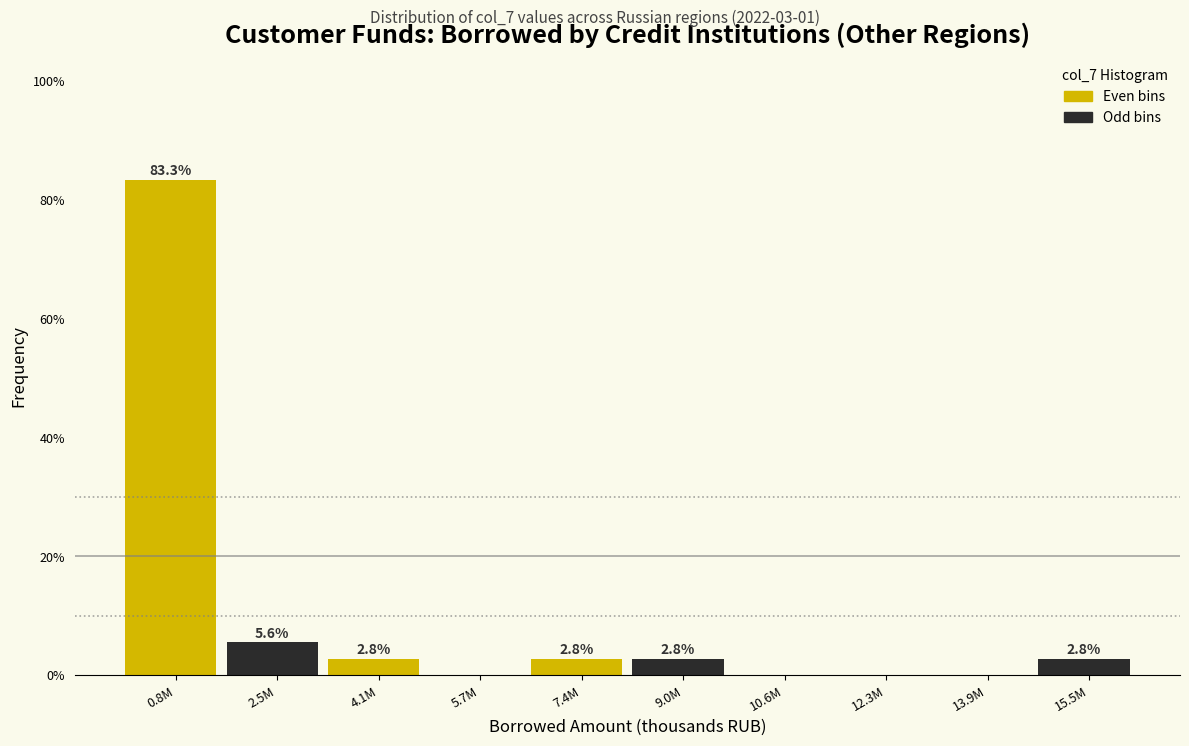

Reading left to right, what are all the values shown in this chart?

0.8M=83.3	2.5M=5.6	4.1M=2.8	5.7M=0.0	7.4M=2.8	9.0M=2.8	10.6M=0.0	12.3M=0.0	13.9M=0.0	15.5M=2.8